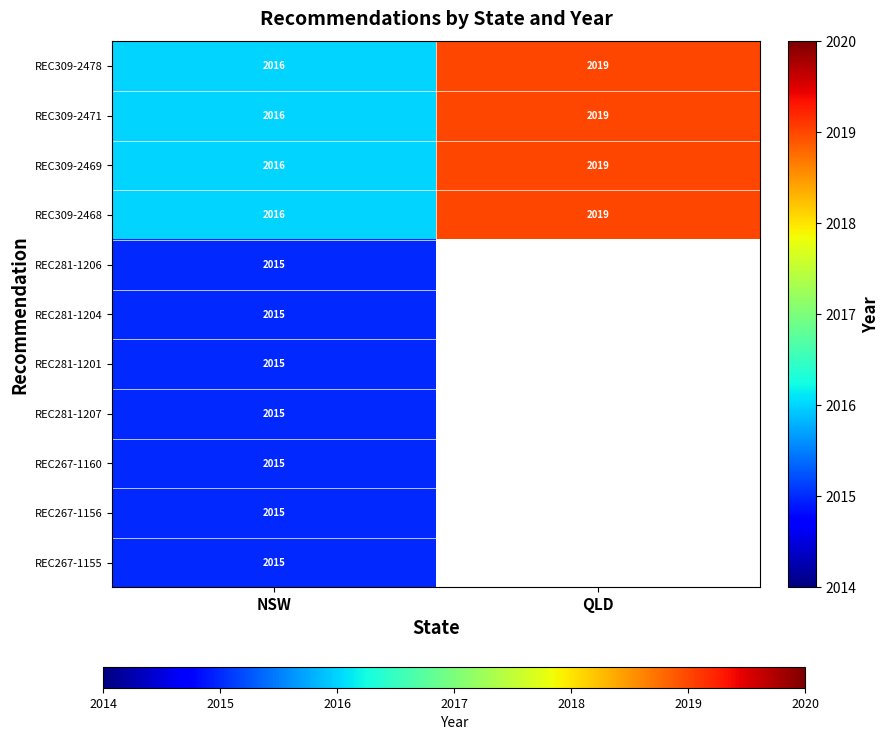

What is the total value across all series at NSW?

22169